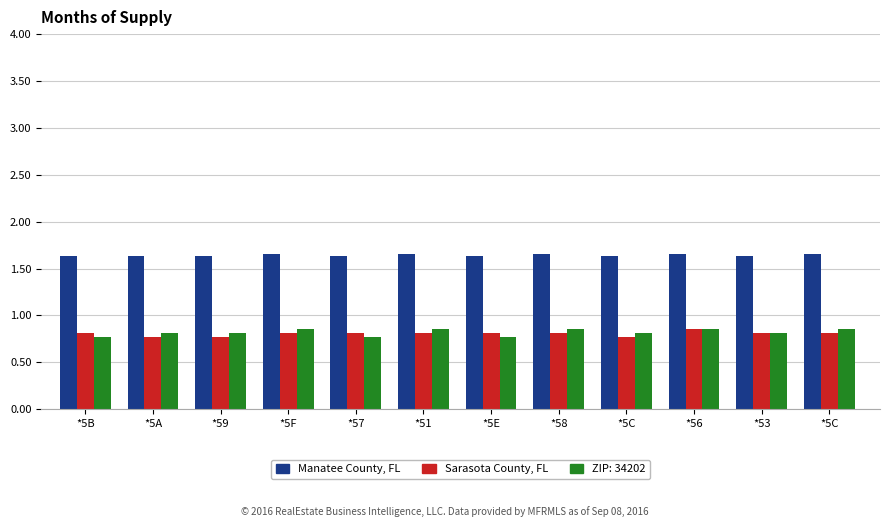

What is the label of the 5th bar from the right?

*58